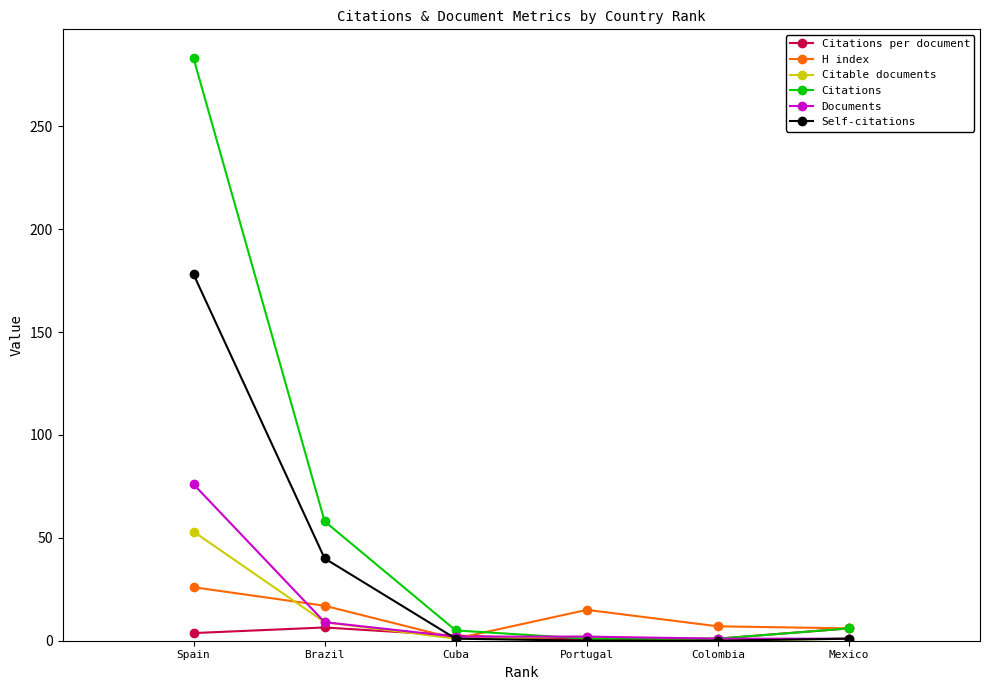

At which category is the sum across all series the highest?

Spain